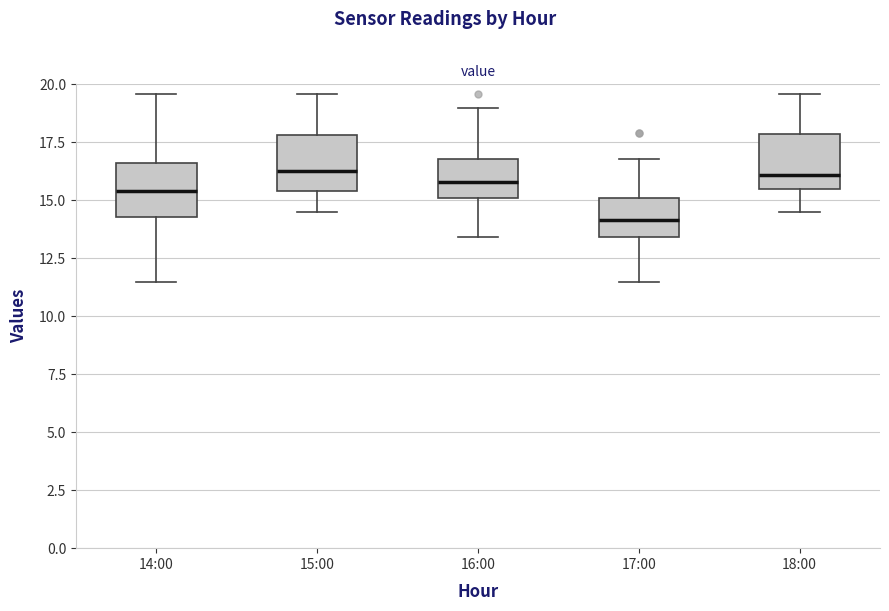

Where does the lower whisker of the box for 18:00 end on the y-axis? The values are not printed on the chart, so give them approximately, as read against the axis.

14.5